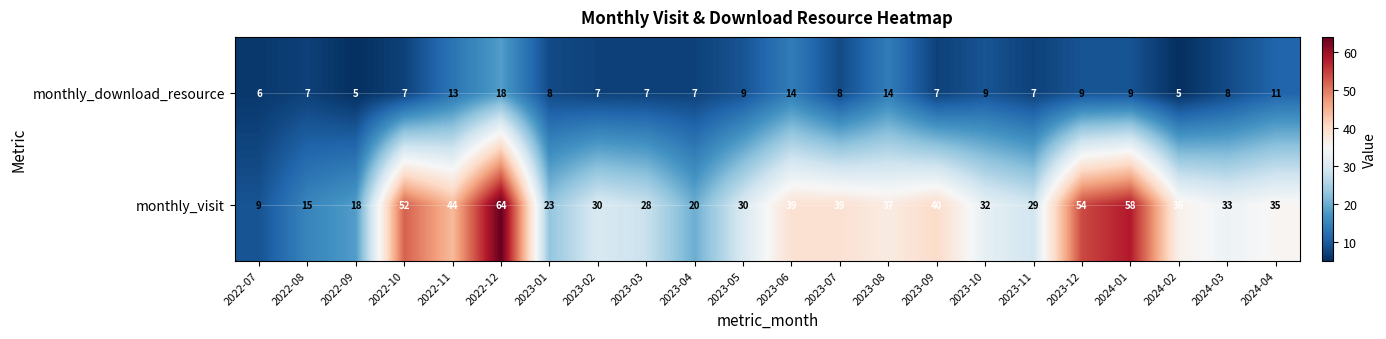

At how many categories does at least one series exceed 43?

5